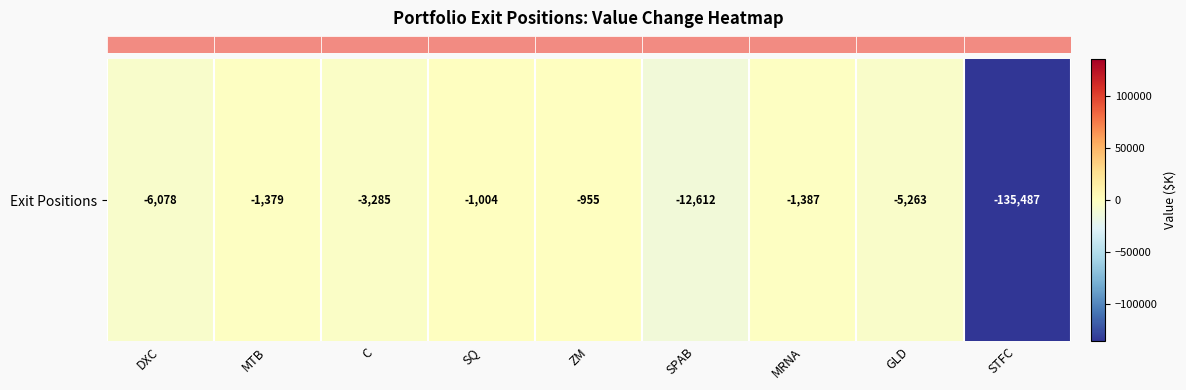

Reading right to left, list all the values displayed in this chart.

-135487	-5263	-1387	-12612	-955	-1004	-3285	-1379	-6078